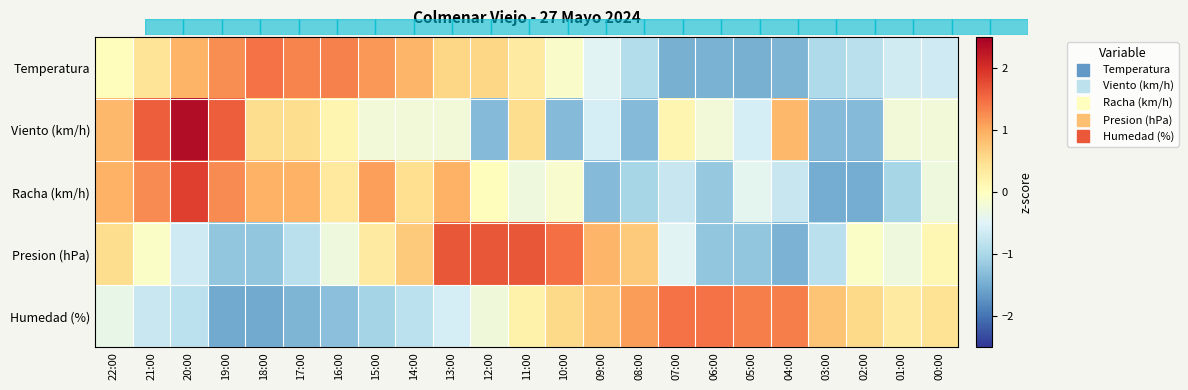

What is the total value across all series at 17:00?

0.5